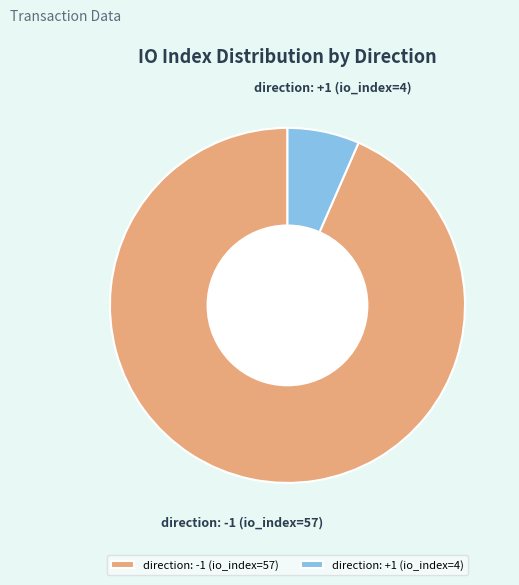

Between direction: +1 (io_index=4) and direction: -1 (io_index=57), which is larger?

direction: -1 (io_index=57)